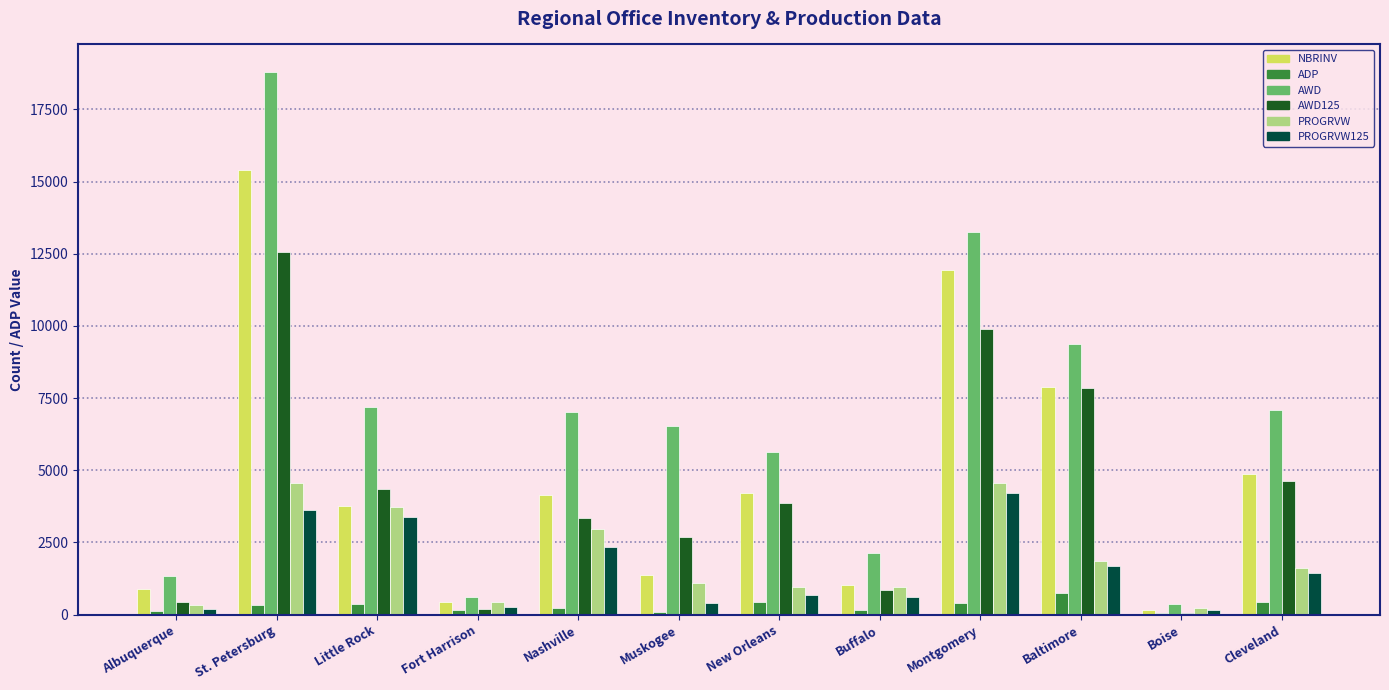

What is the greatest value displayed?

18812.0